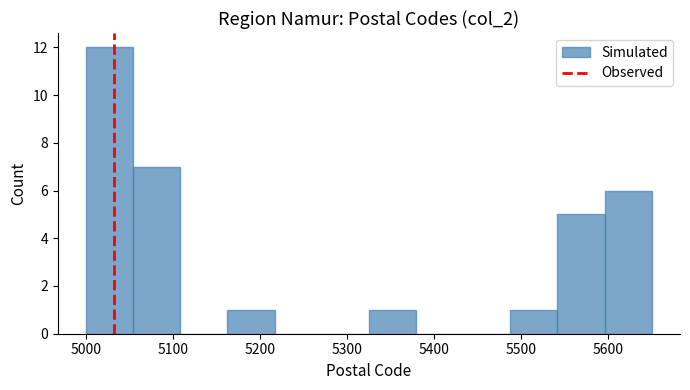

Reading left to right, transcribe this chart: for each bar, give the range it covers on the x-axis and its height. Neither the bar edges nor the heights are printed on the chart, so give them approximately, as read against the axes.

5000 to 5050: 12
5050 to 5110: 7
5110 to 5160: 0
5160 to 5220: 1
5220 to 5270: 0
5270 to 5330: 0
5330 to 5380: 1
5380 to 5430: 0
5430 to 5490: 0
5490 to 5540: 1
5540 to 5600: 5
5600 to 5650: 6